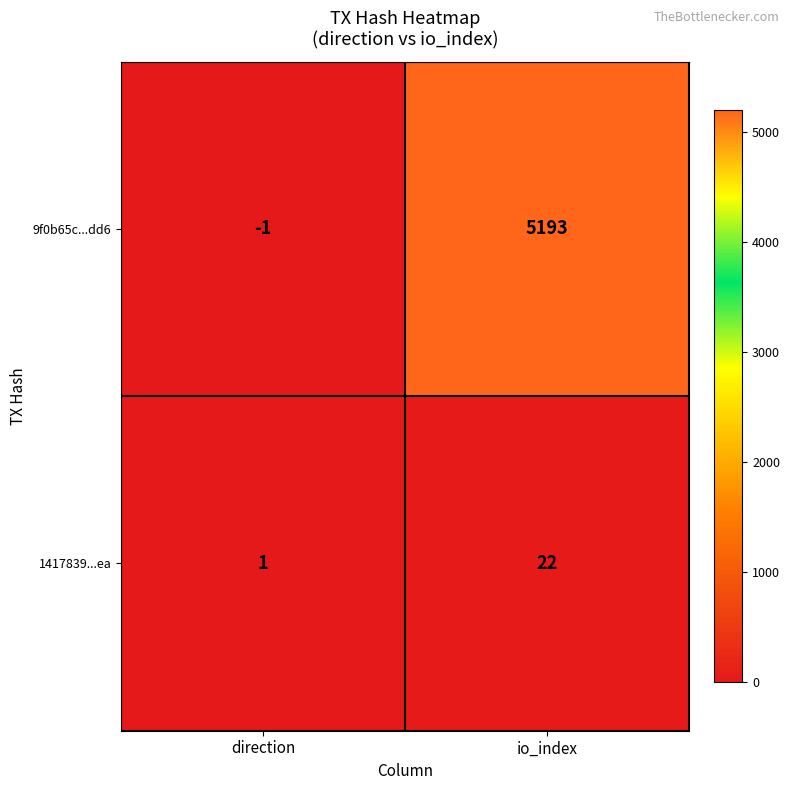

What value does the 9f0b65c...dd6 series have at io_index?

5193